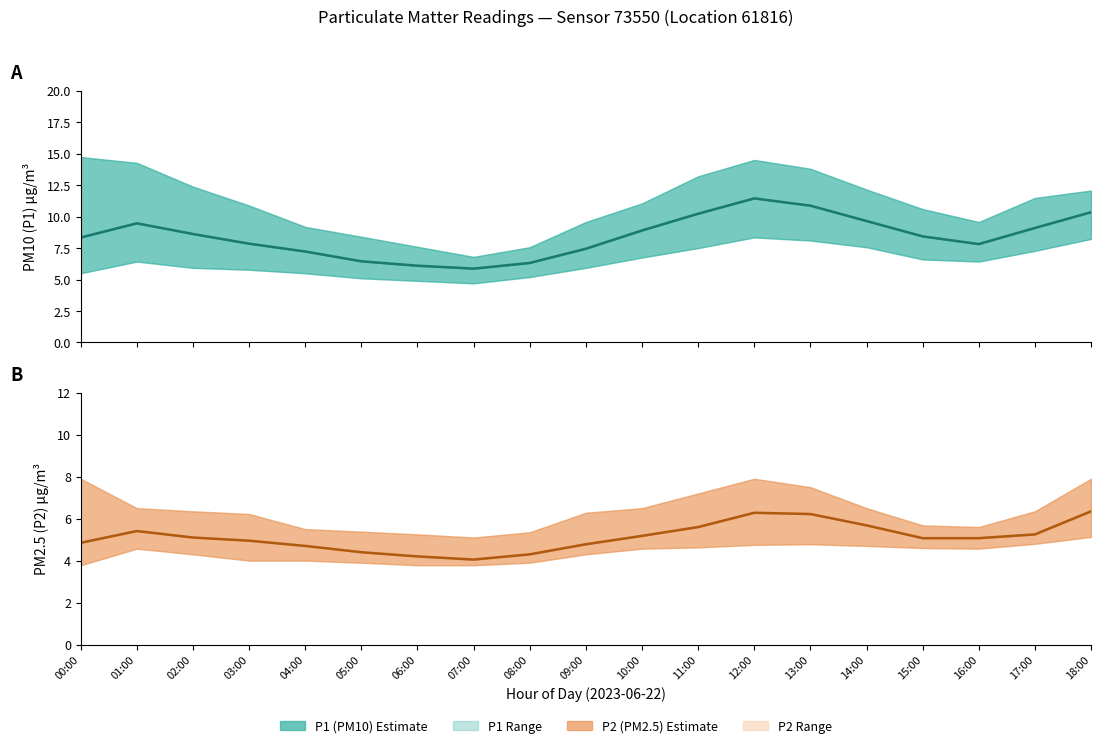

True or false: P1 estimate has more than 0 points higher than both neighbors.

True